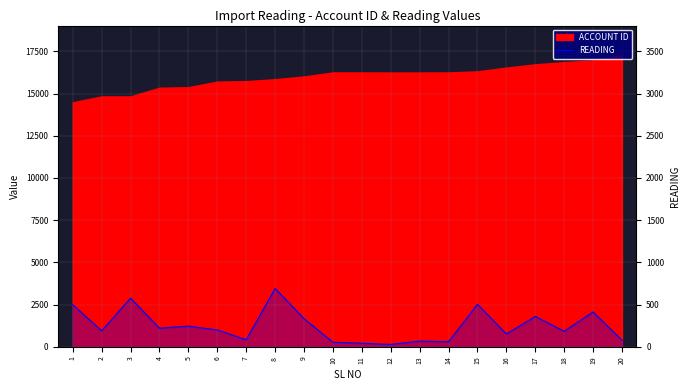

Reading right to left, transcribe all the data shown in this chart.

20=388	19=2066	18=925	17=1798	16=763	15=2521	14=305	13=340	12=141	11=213	10=276	9=1665	8=3459	7=424	6=998	5=1228	4=1106	3=2883	2=954	1=2495